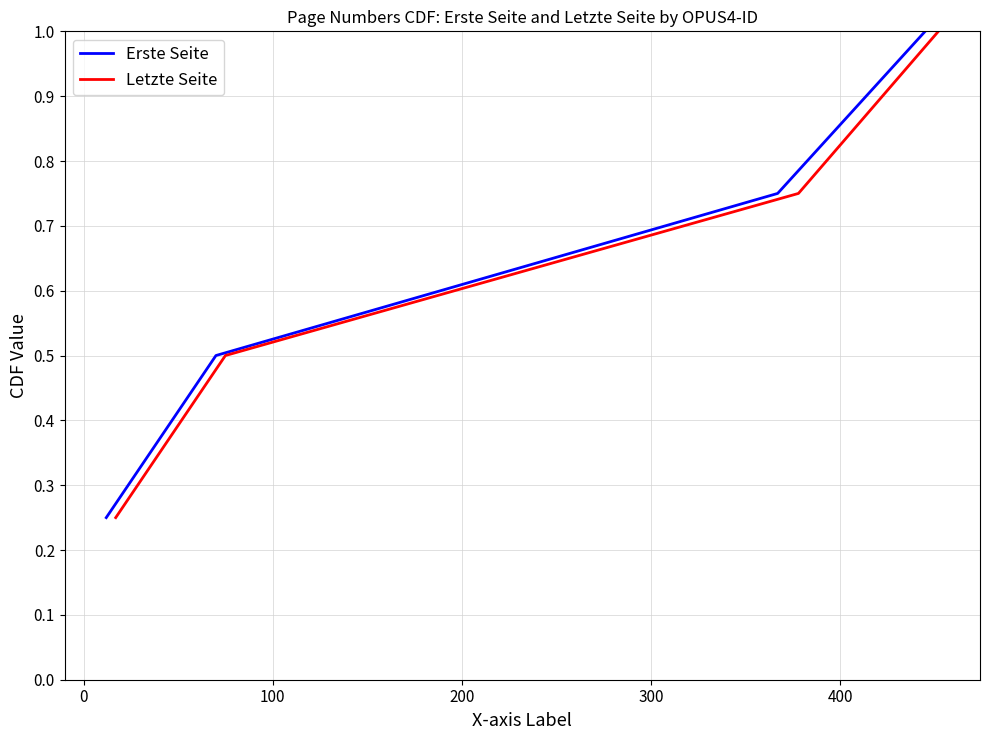

What is the highest value of the Letzte Seite series?

1.0